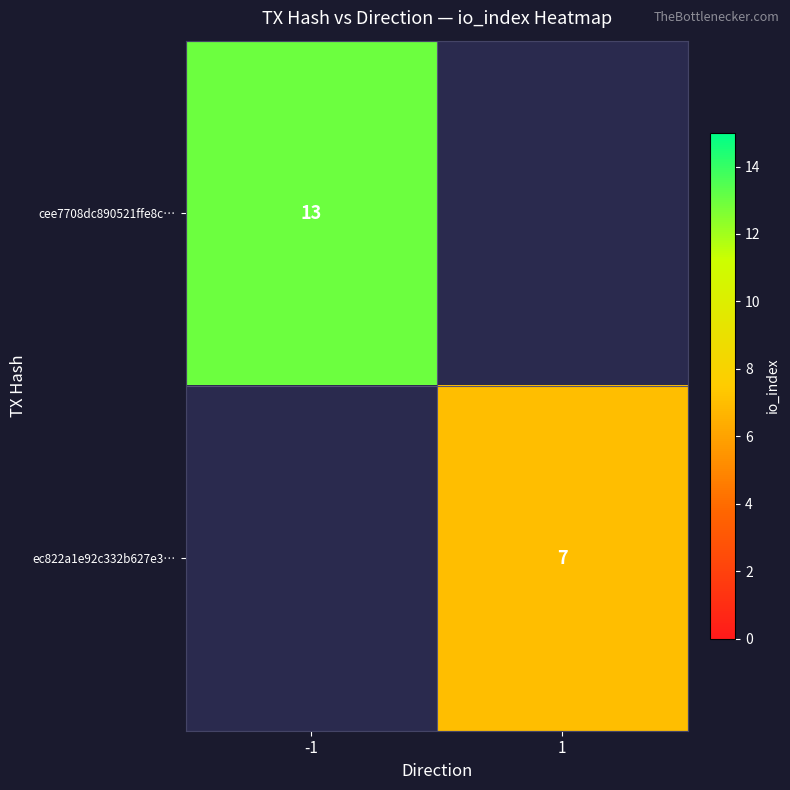

What is the smallest value displayed?

7.0